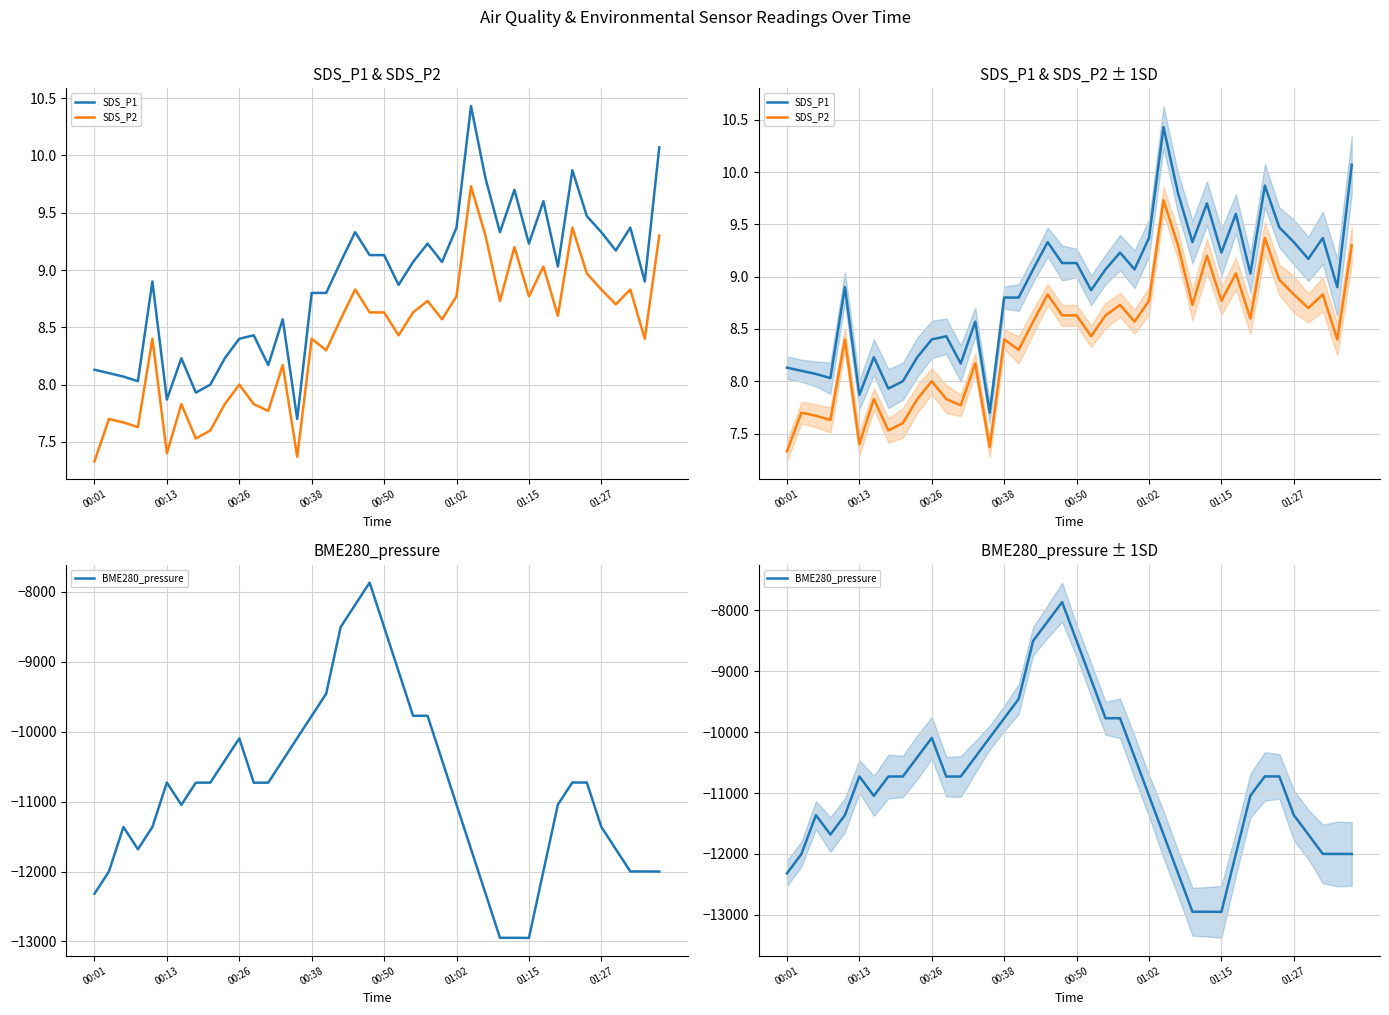

What are all the series names shown in the legend?

SDS_P1, SDS_P2, BME280_pressure